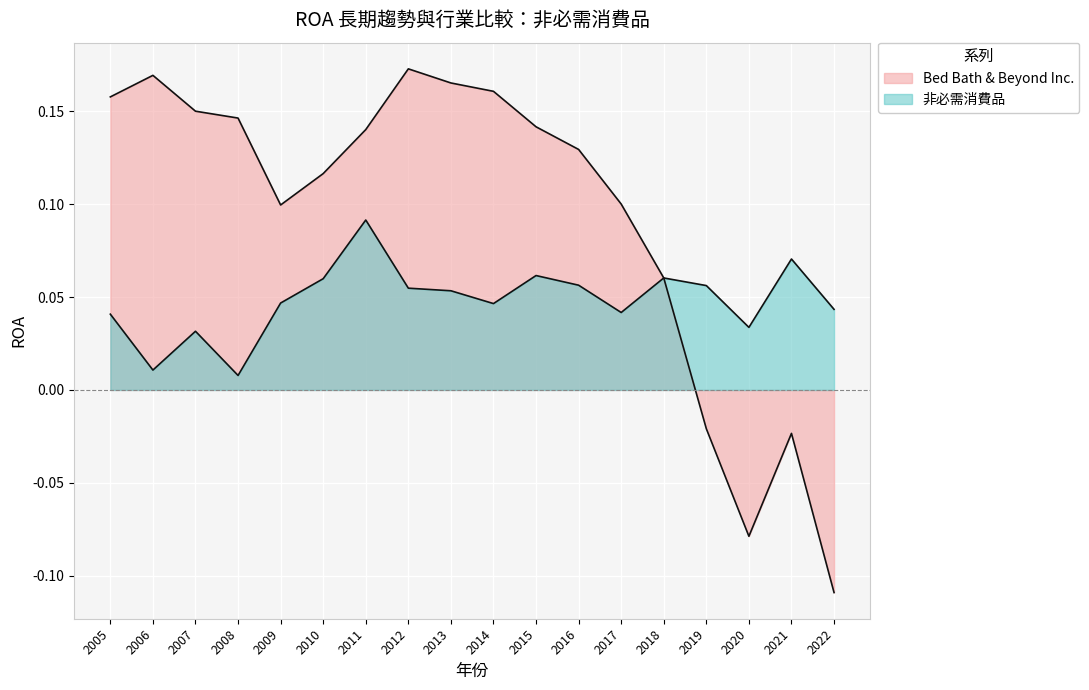

True or false: 非必需消費品 has a value of 0.1 at 2019.

False